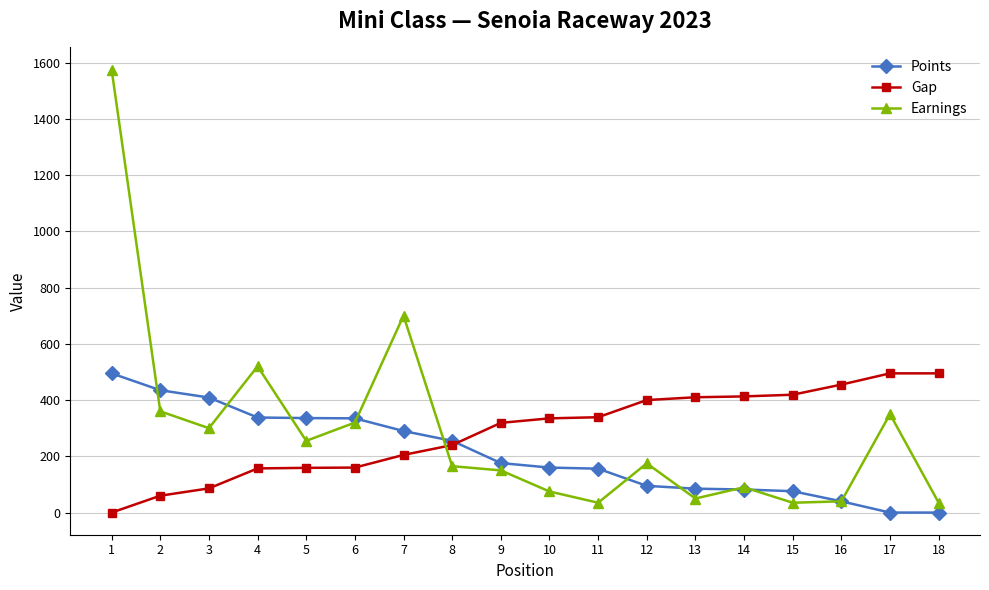

What is the difference between the second highest and minimum values in the Gap series?

495